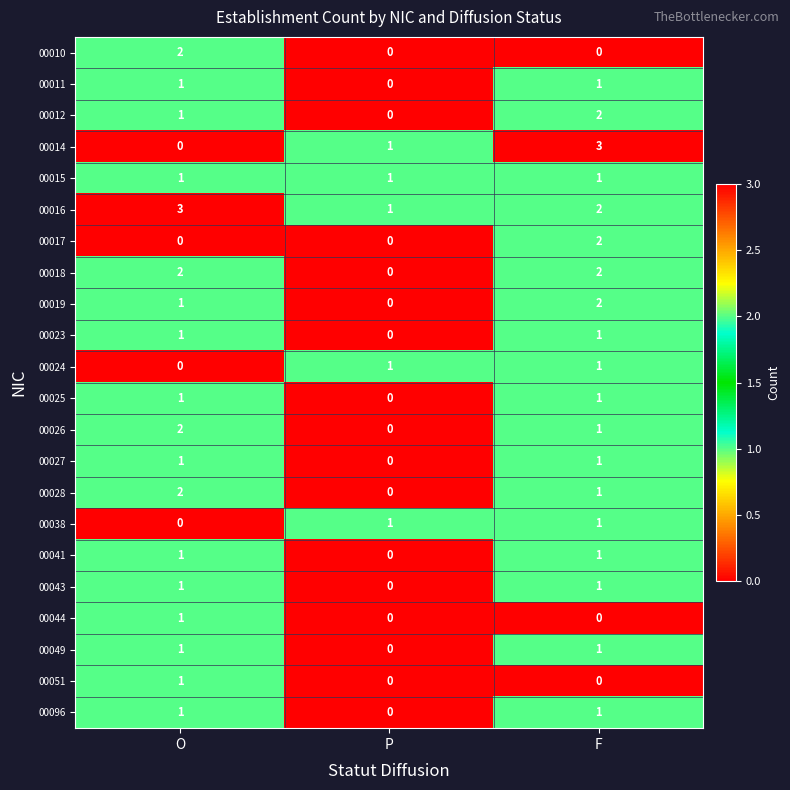

Which series has the largest range (max minus min)?

00014